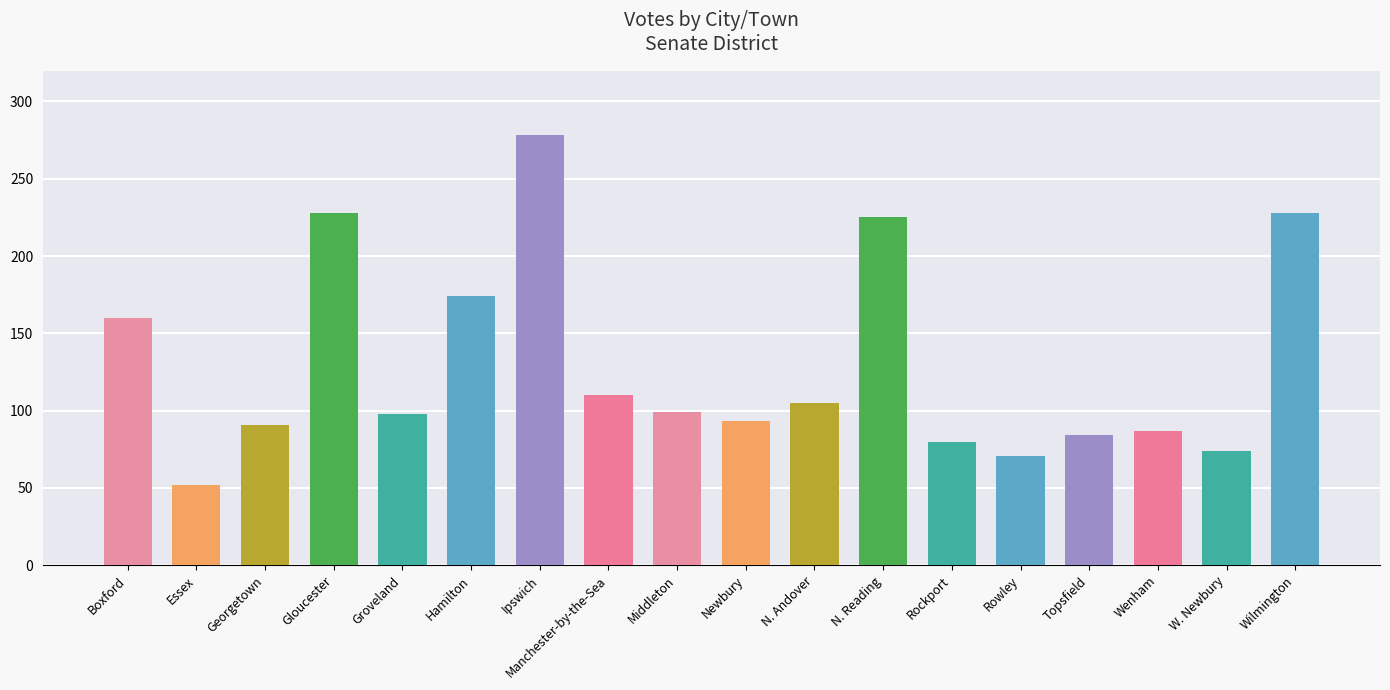

What is the maximum value shown in the chart?

278